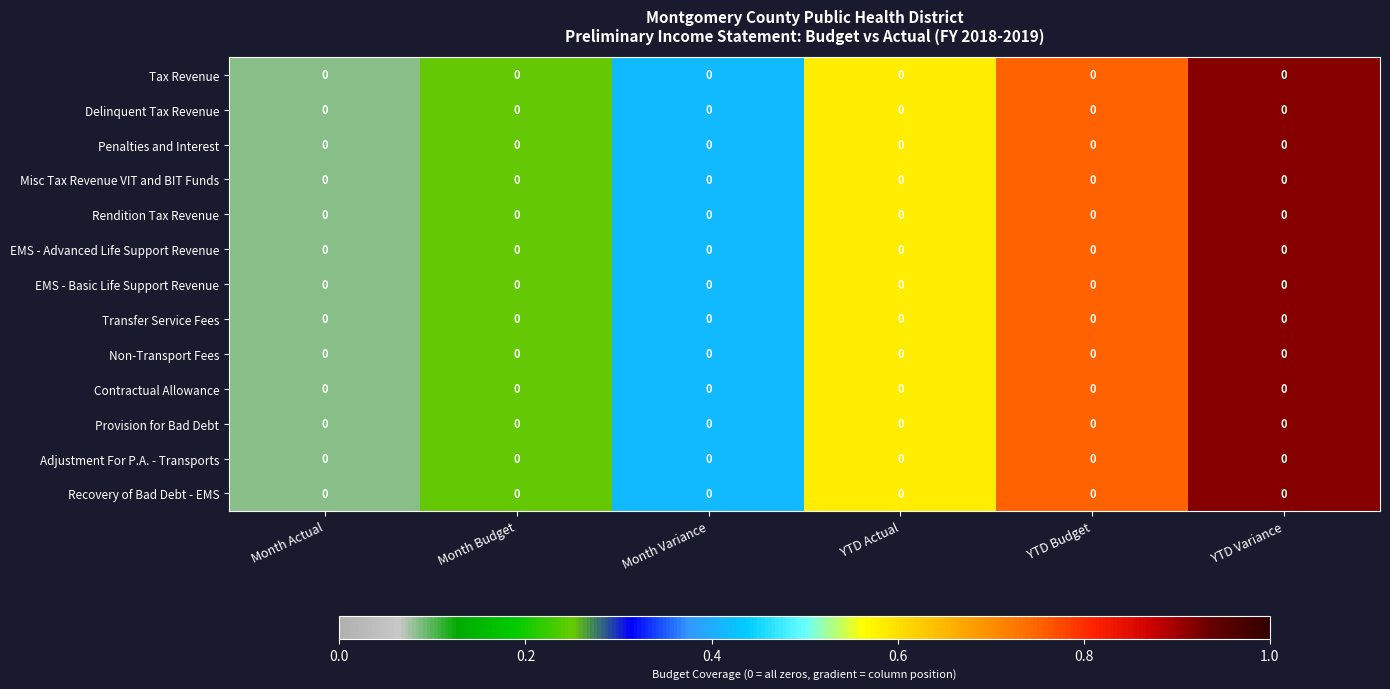

At YTD Budget, list the series in order from largest to smallest.

Tax Revenue, Delinquent Tax Revenue, Penalties and Interest, Misc Tax Revenue VIT and BIT Funds, Rendition Tax Revenue, EMS - Advanced Life Support Revenue, EMS - Basic Life Support Revenue, Transfer Service Fees, Non-Transport Fees, Contractual Allowance, Provision for Bad Debt, Adjustment For P.A. - Transports, Recovery of Bad Debt - EMS